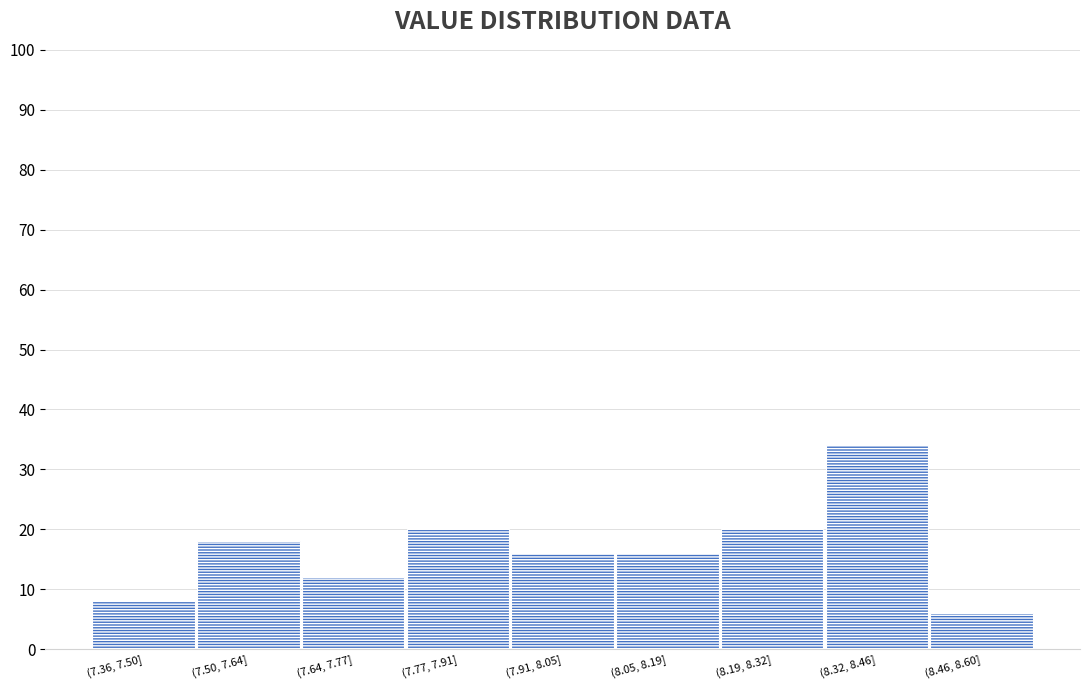

Reading right to left, what are all the values shown in this chart?

(8.46, 8.60]=6	(8.32, 8.46]=34	(8.19, 8.32]=20	(8.05, 8.19]=16	(7.91, 8.05]=16	(7.77, 7.91]=20	(7.64, 7.77]=12	(7.50, 7.64]=18	(7.36, 7.50]=8